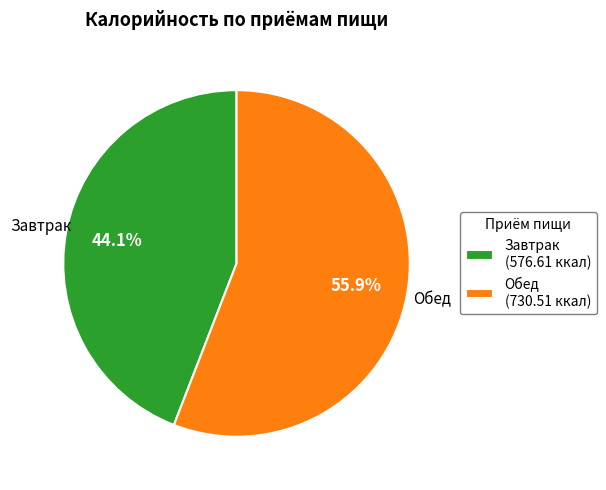

What is the ratio of the value at Обед to the value at Завтрак?

1.3